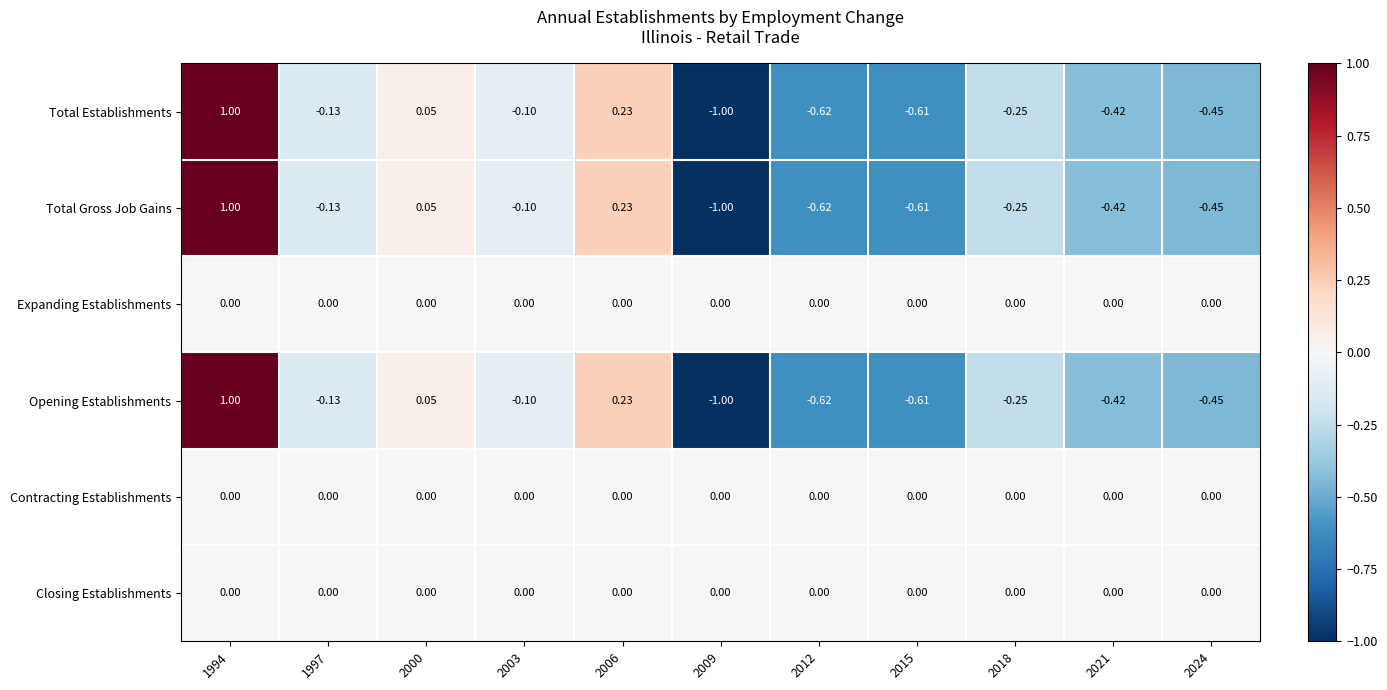

Is the value of Expanding Establishments at 2024 greater than the value of Total Establishments at 2009?

Yes